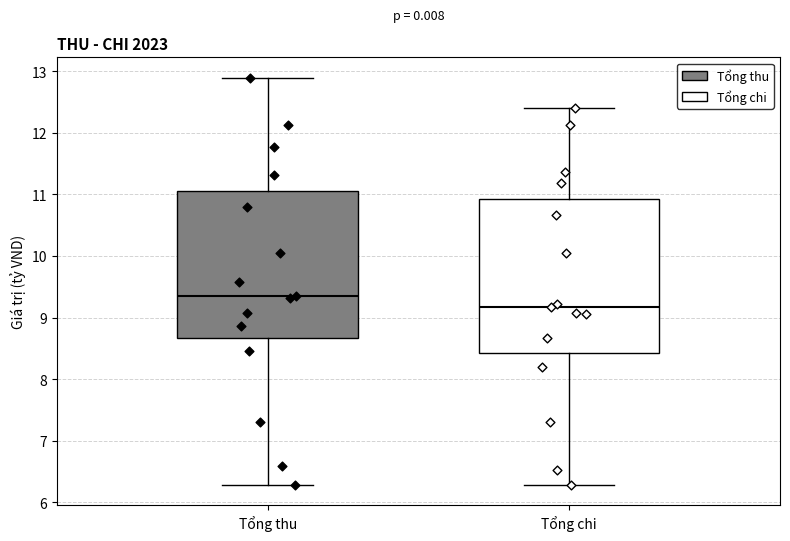

Comparing the boxes themselves (not the whiskers), which one is the tallest?

Tổng chi